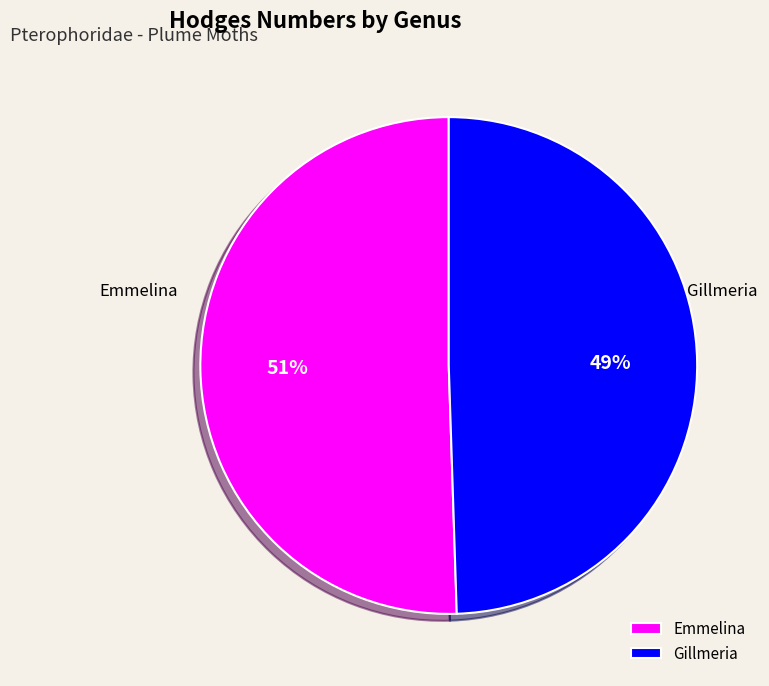

Is the sum of Emmelina and Gillmeria greater than half?

Yes